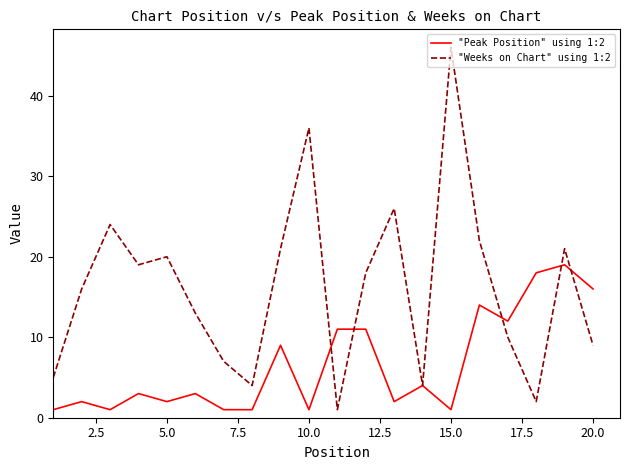

What is the difference between the maximum and minimum values in the "Peak Position" using 1:2 series?

18